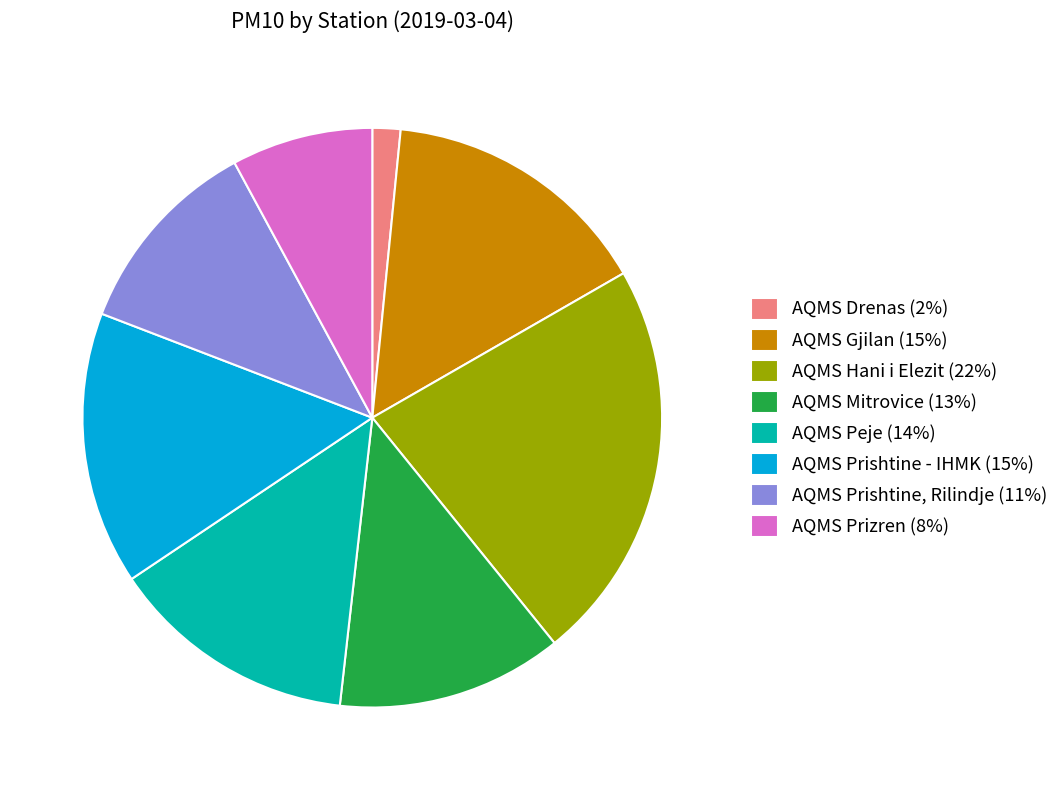

How many slices are in this pie chart?

8